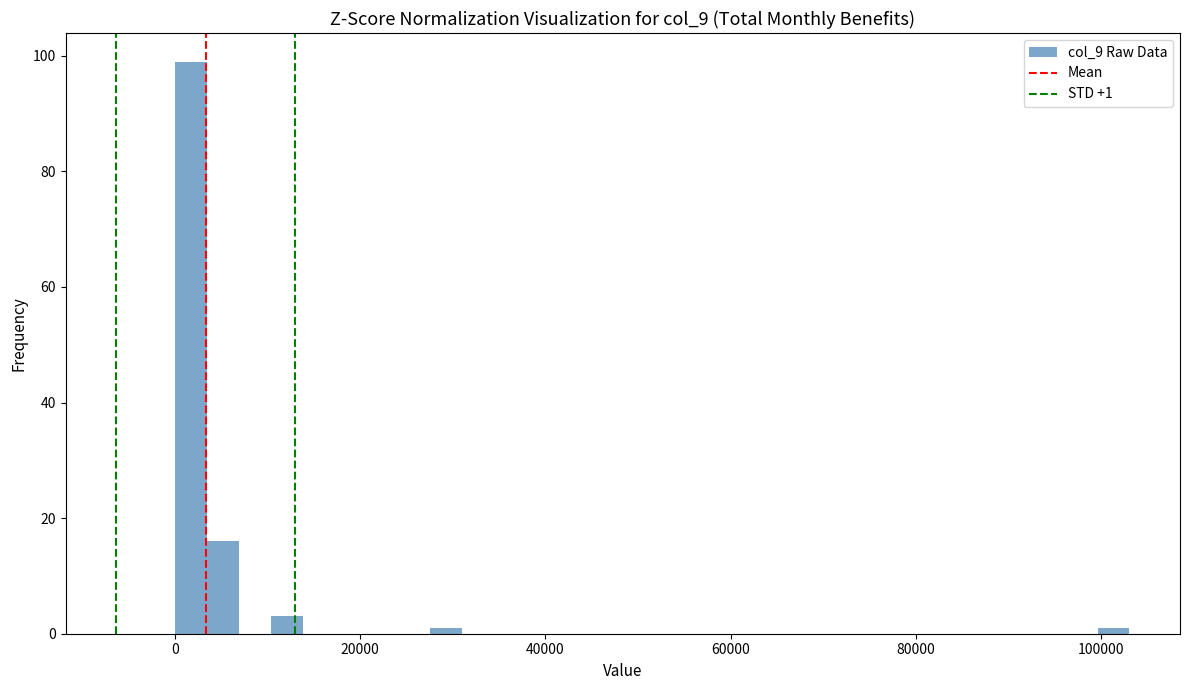

Around what value on the x-axis is the tallest bar? Give the approximate position of its centre, as read against the axis.

2000